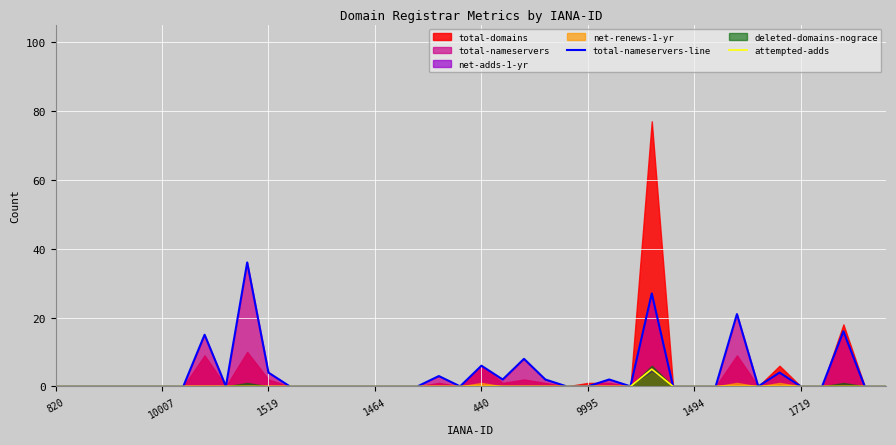

Is it true that total-nameservers-line equals 24 at 9995?

False